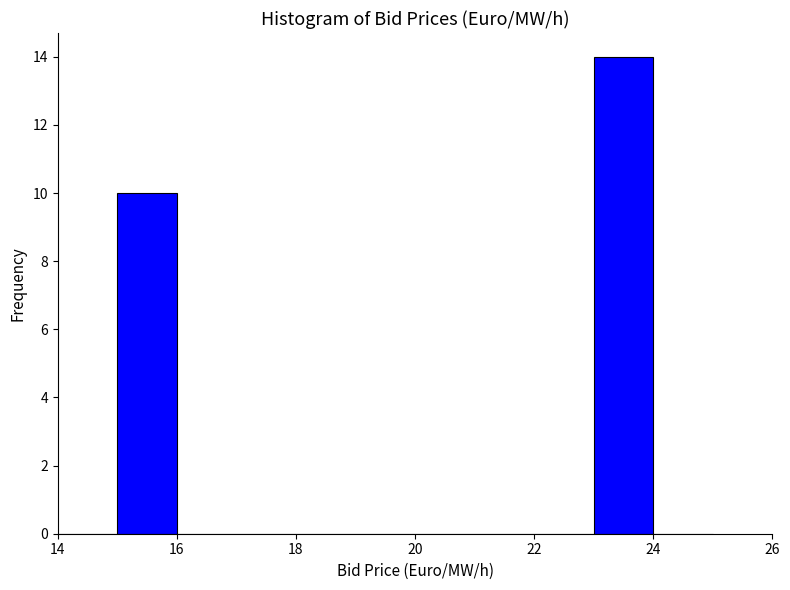

Over which range of the x-axis is the bar tallest?

23 to 24